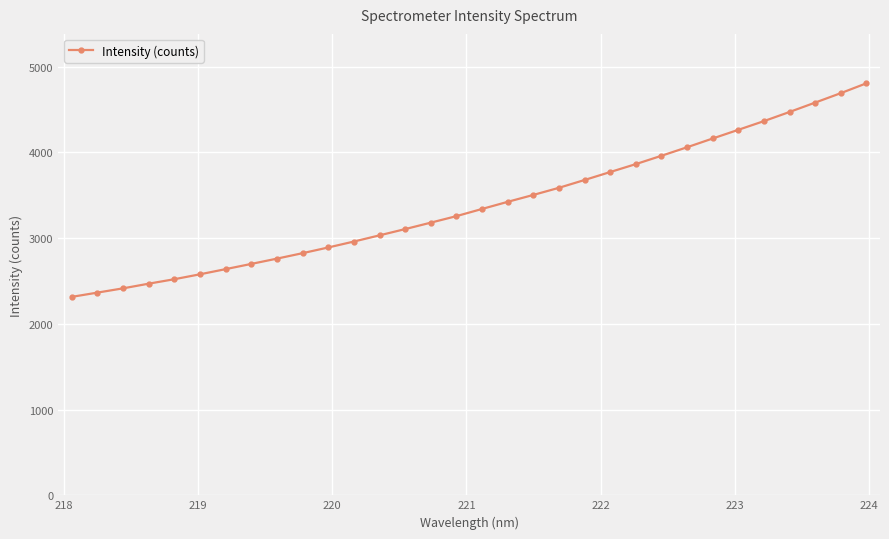

What is the sum of all values?

108531.2